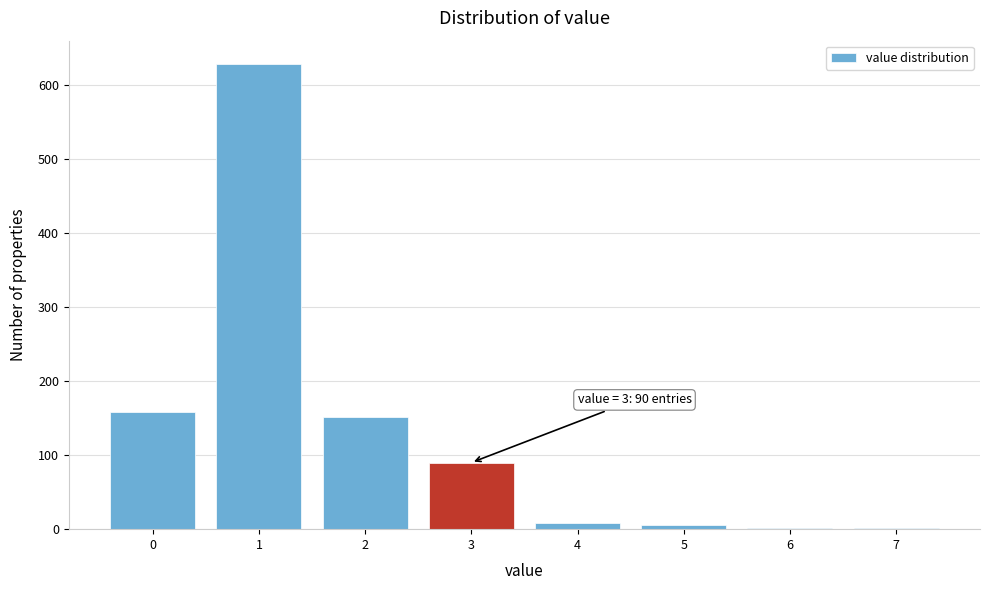

Is it true that the value at 0 is 159?

True